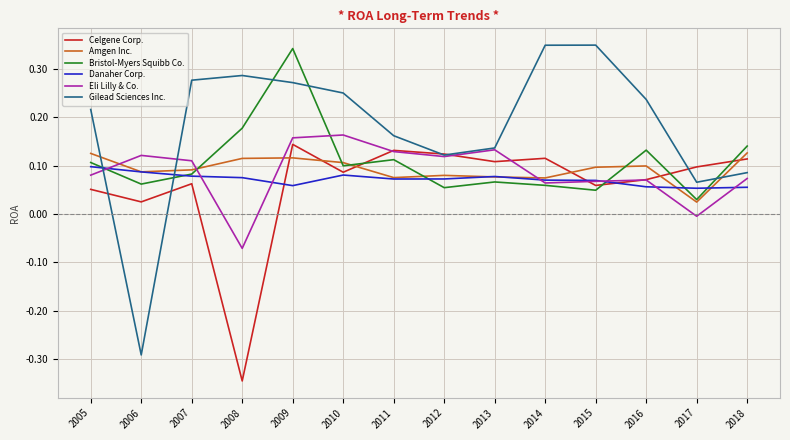

How many interior local valleys does the Eli Lilly & Co. series have?

4